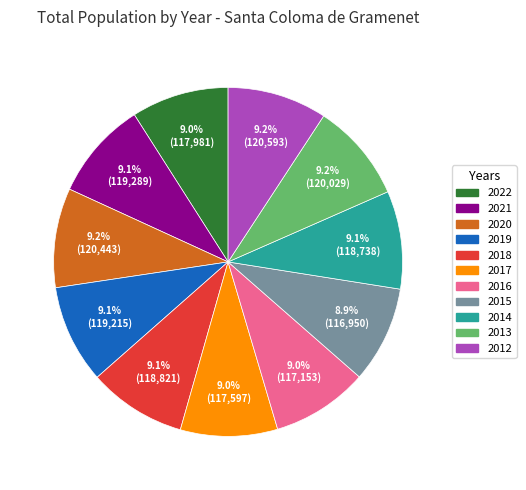

The 2017 slice represents 1% of the pie. True or false?

False